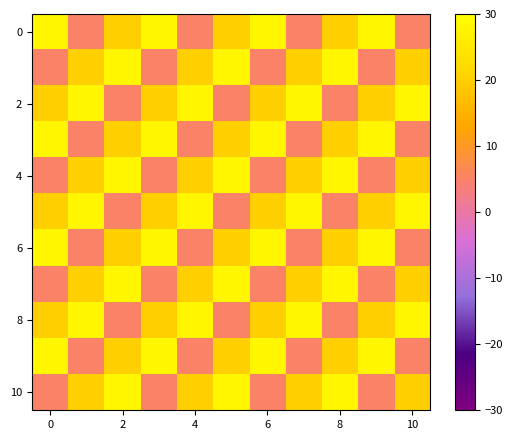

What is the minimum value shown in the chart?

5